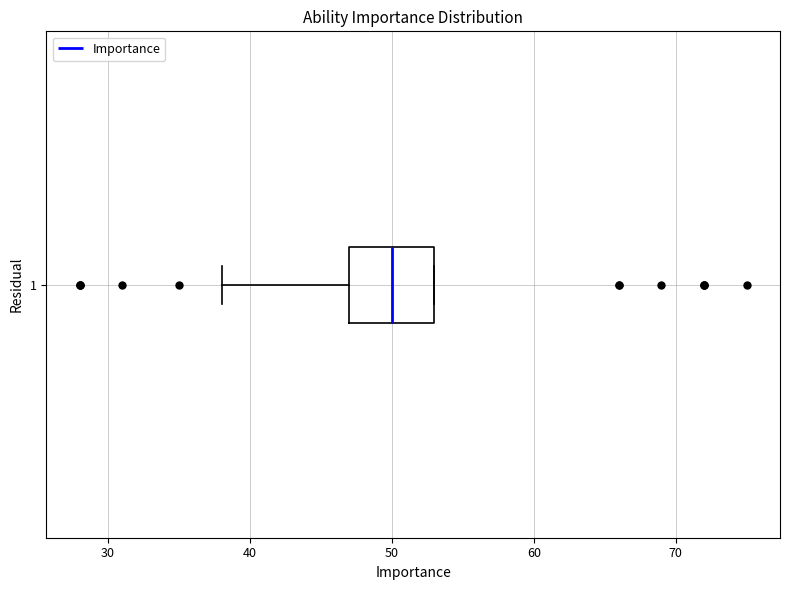

Read this box plot against the x-axis: the position of the median line, the range covered by the box, and the ends of both whiskers. The values are not printed on the chart, so give them approximately, as read against the axis.

median 50, box 47 to 53, whiskers 38 to 53